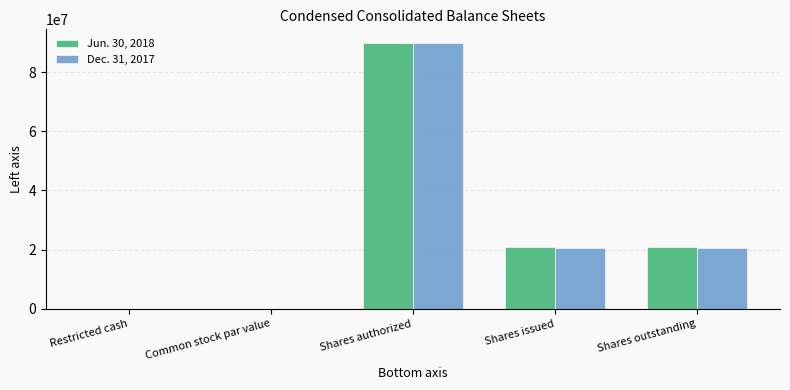

Does the chart contain stacked bars?

No